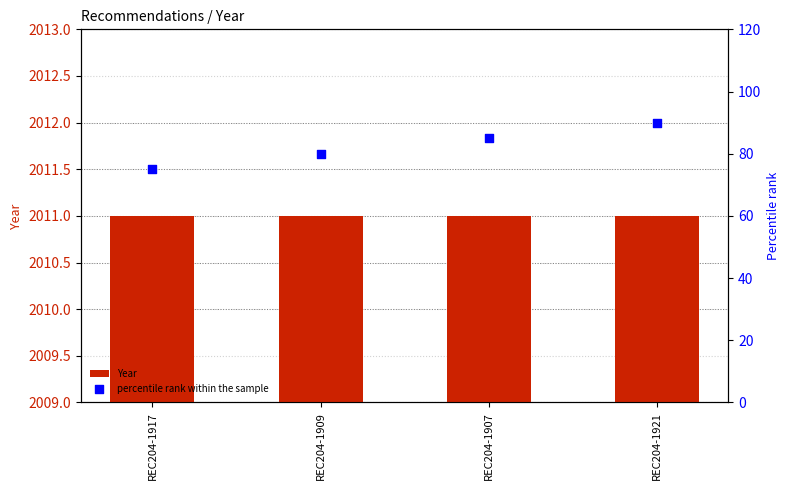

At how many categories does at least one series exceed 1127?

4